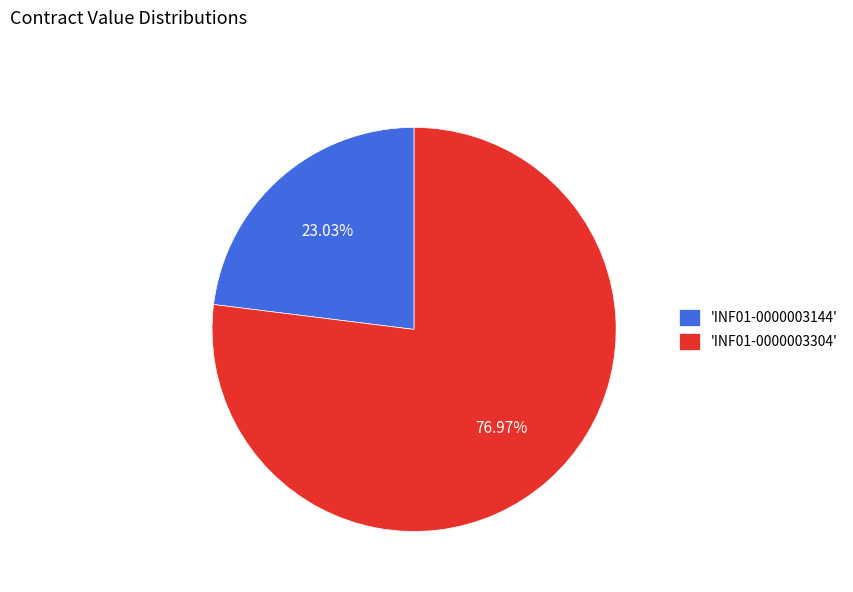

Combined, do 'INF01-0000003304' and 'INF01-0000003144' account for over 50%?

Yes